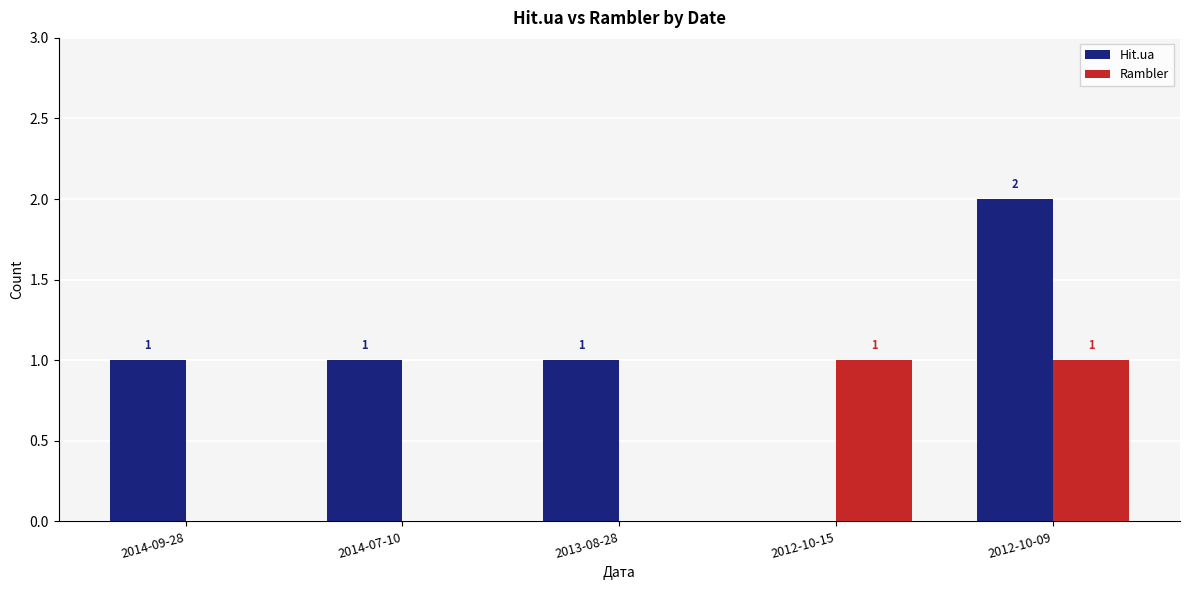

Which category has the highest value across all series?

2012-10-09